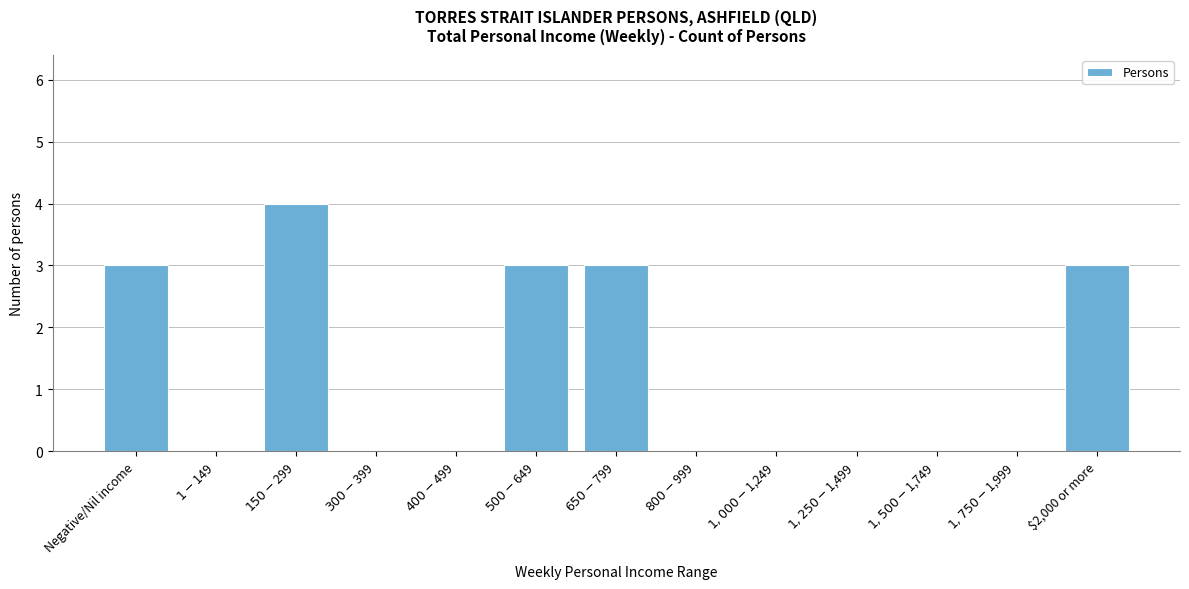

What is the sum of all values?

16